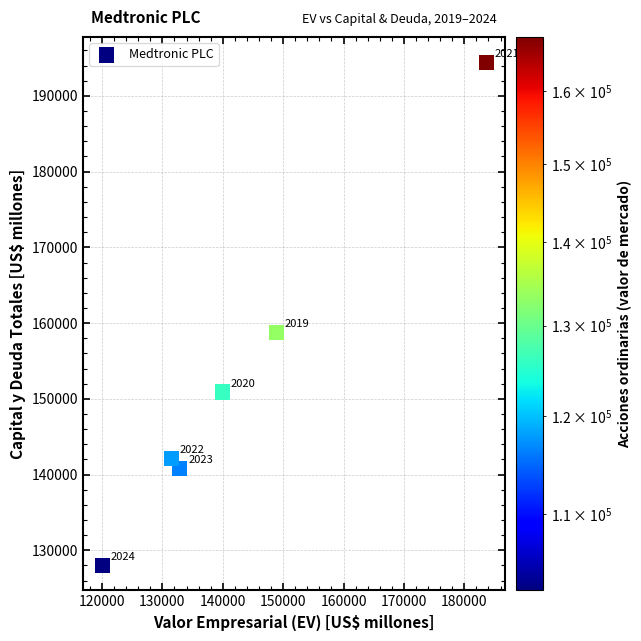

What is the average X value?

142816